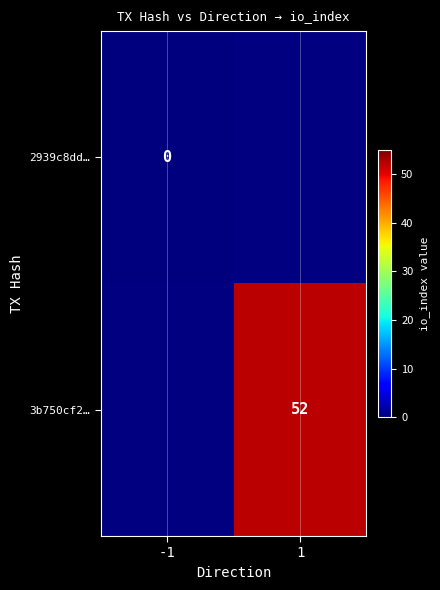

True or false: 3b750cf2… has a value of 70 at 1.

False